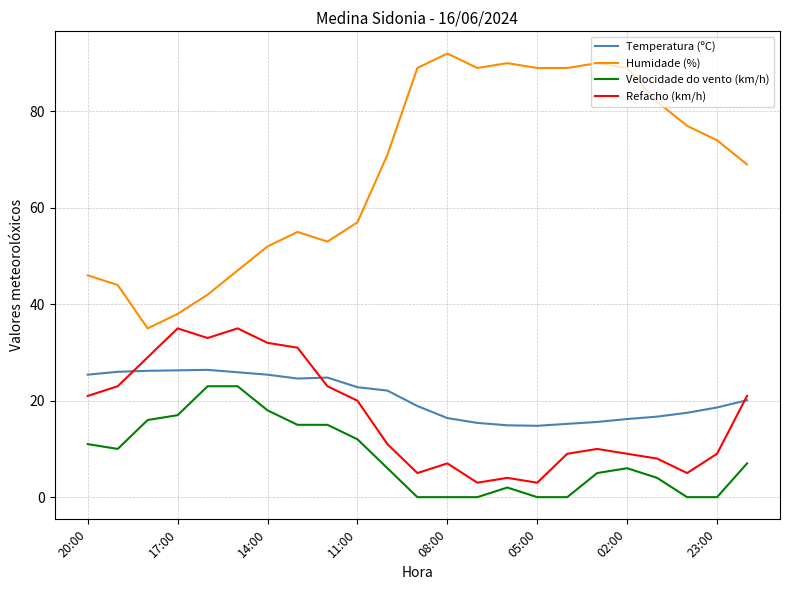

Which series has the largest range (max minus min)?

Humidade (%)